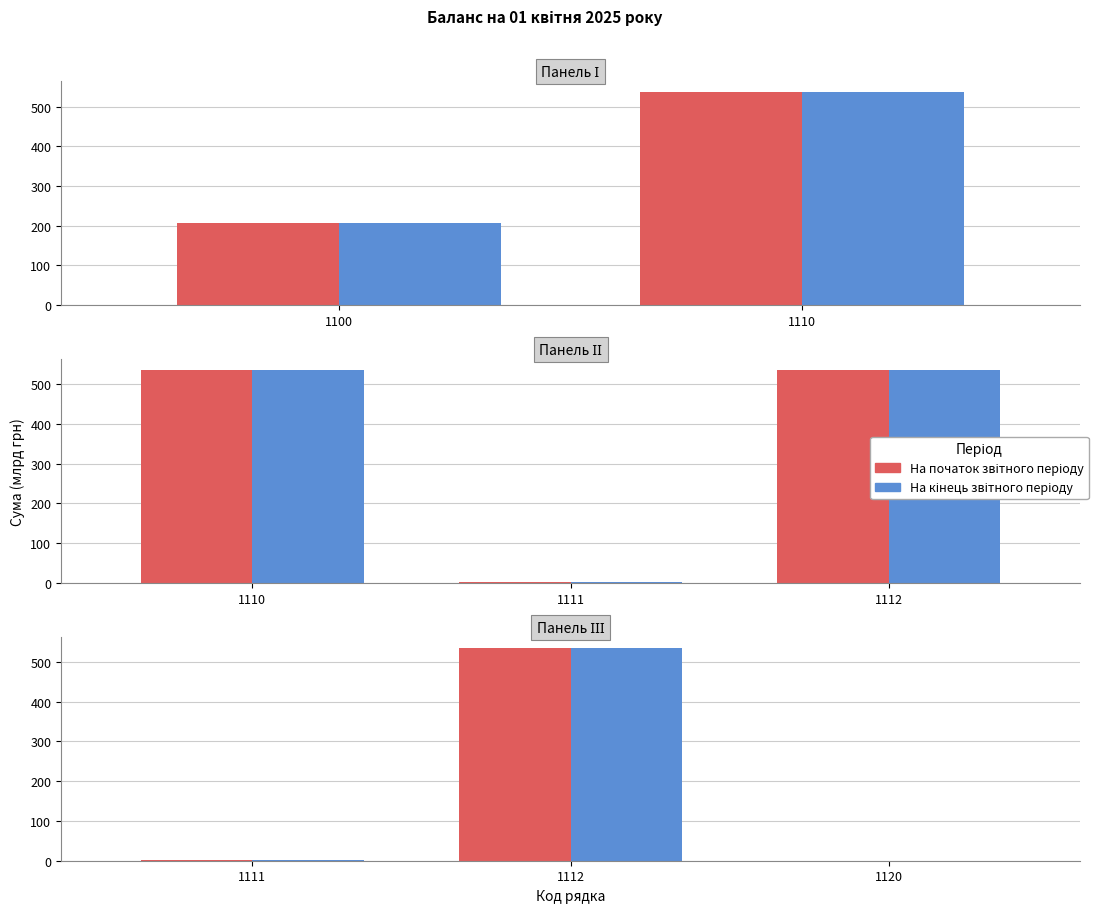

At 1111, list the series in order from smallest to largest.

На кінець звітного періоду, На початок звітного періоду